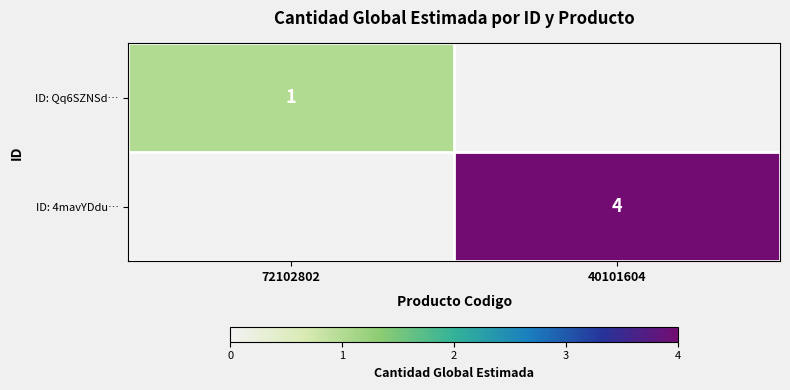

Is it true that ID: 4mavYDdu… equals 6 at 40101604?

False